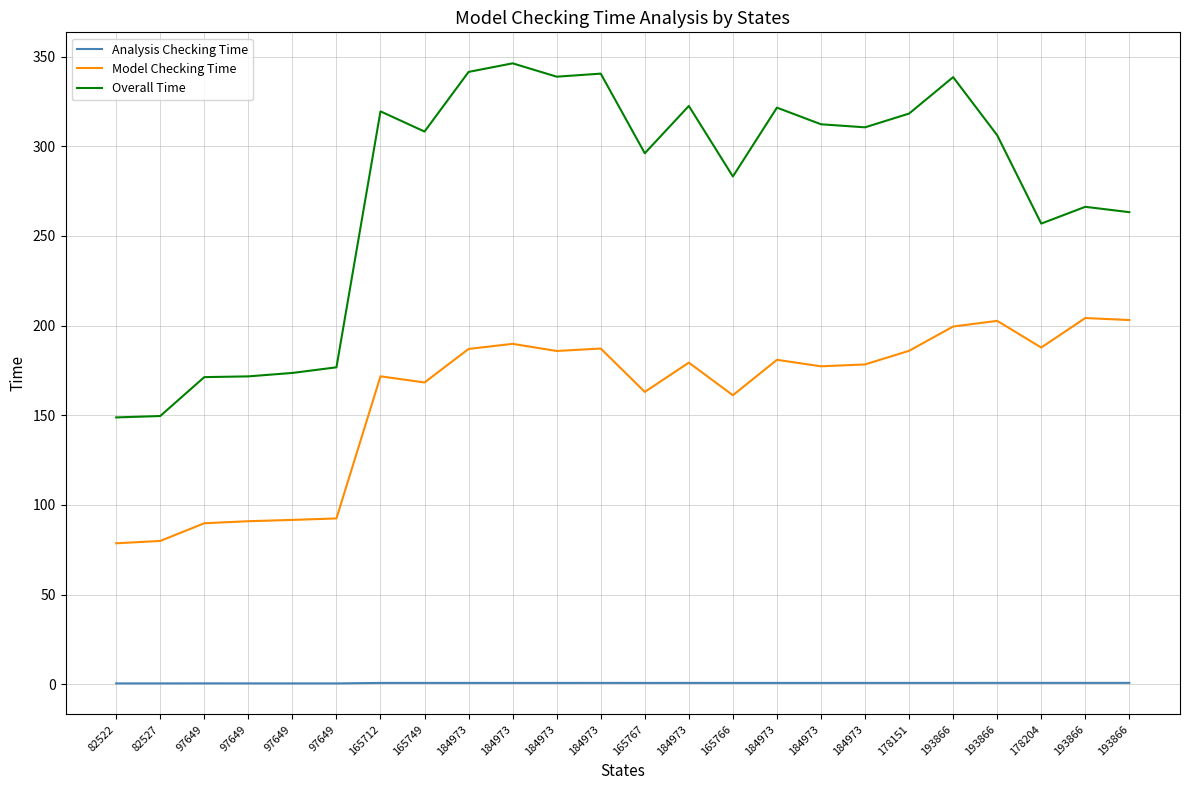

Is this an area chart (filled region under the line)?

No